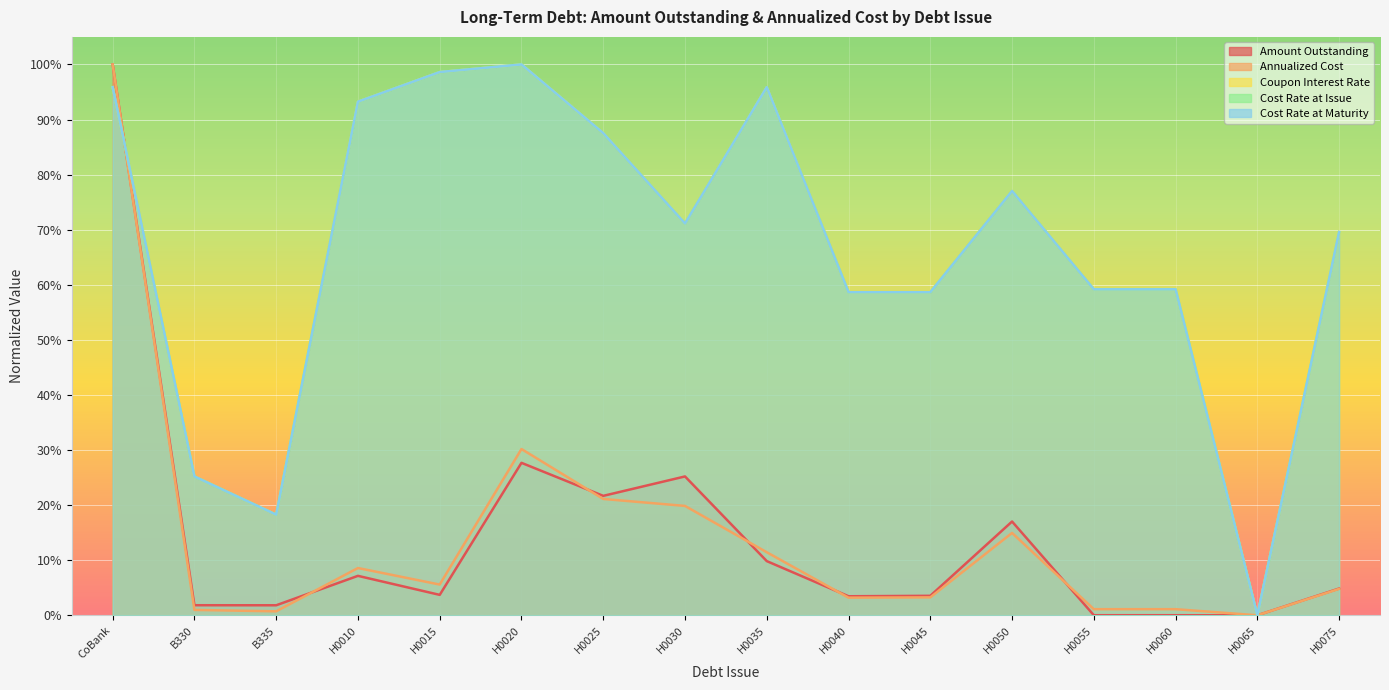

In Coupon Interest Rate, how many points are higher than both neighbors (excluding endpoints)?

3